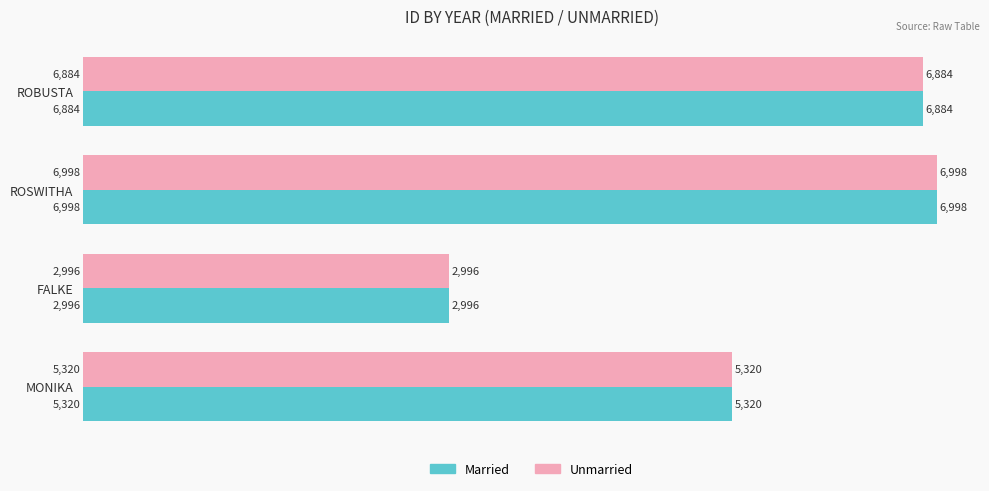

At which category is the sum across all series the highest?

ROSWITHA